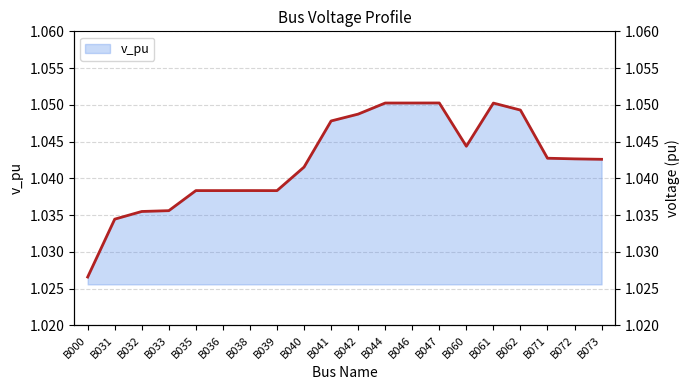

Which has a higher value, B033 or B046?

B046